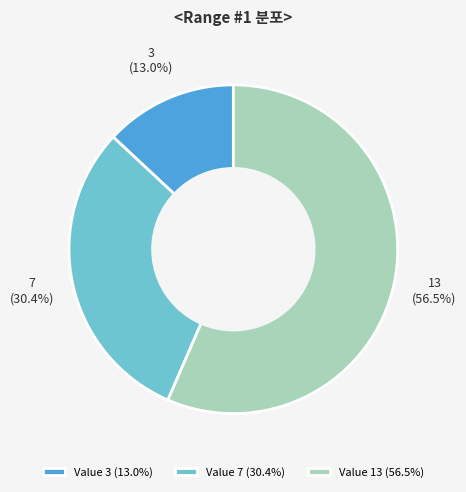

Between Value 13 (56.5%) and Value 3 (13.0%), which is larger?

Value 13 (56.5%)